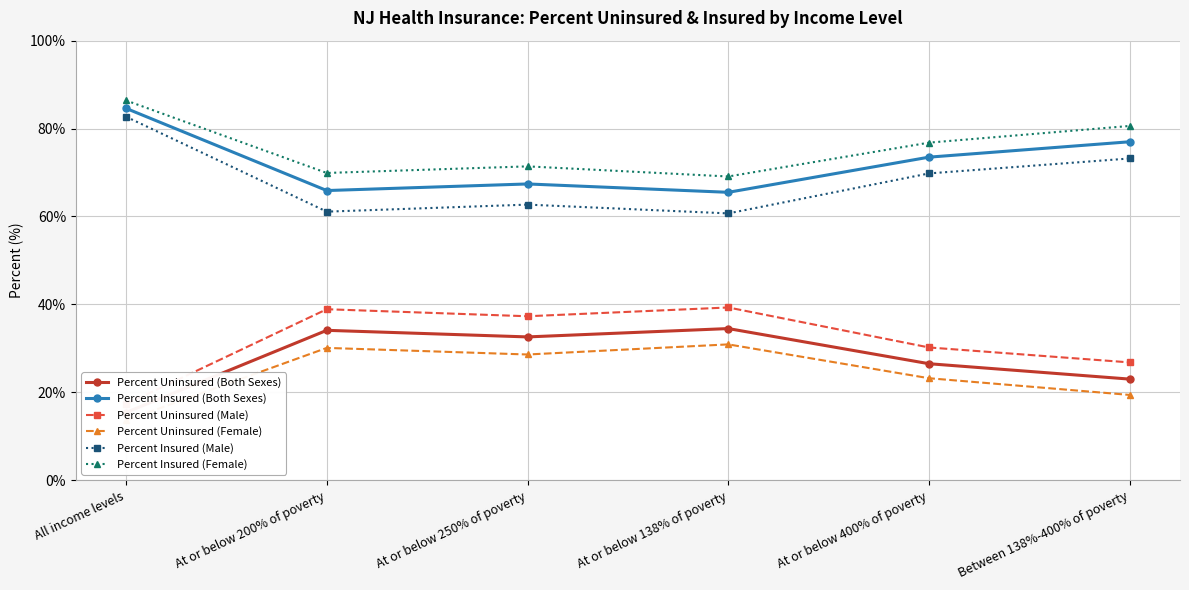

How many lines are shown in the chart?

6